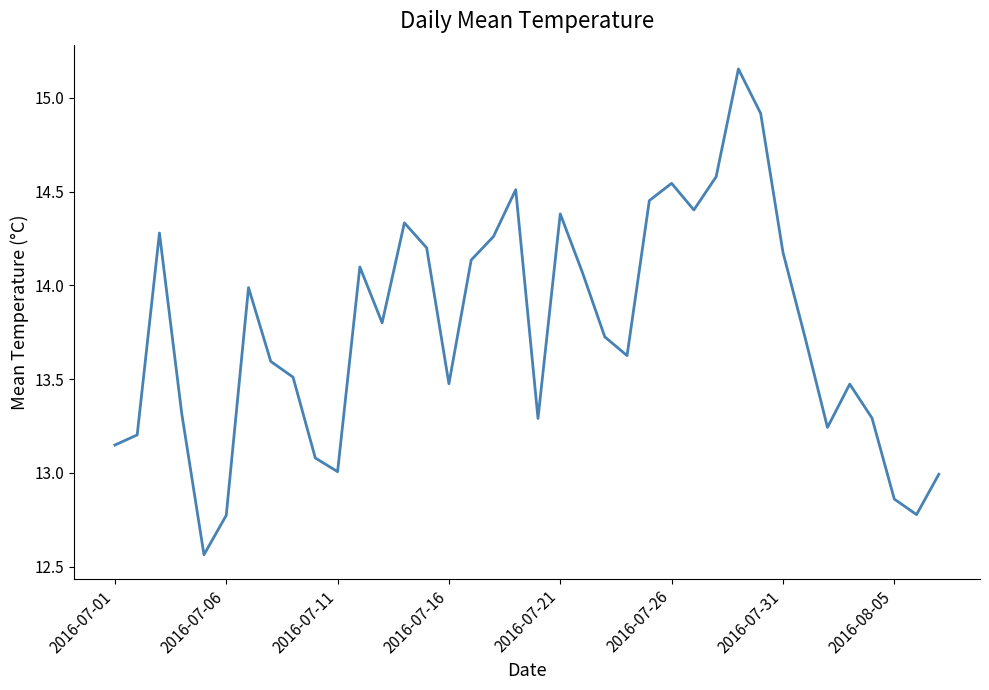

Read the value at 2016-07-16.

13.5